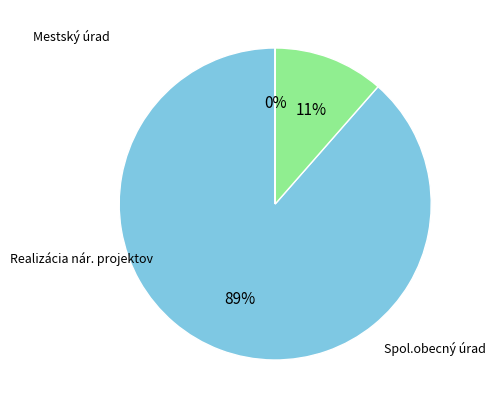

Is there a majority slice in this chart?

Yes